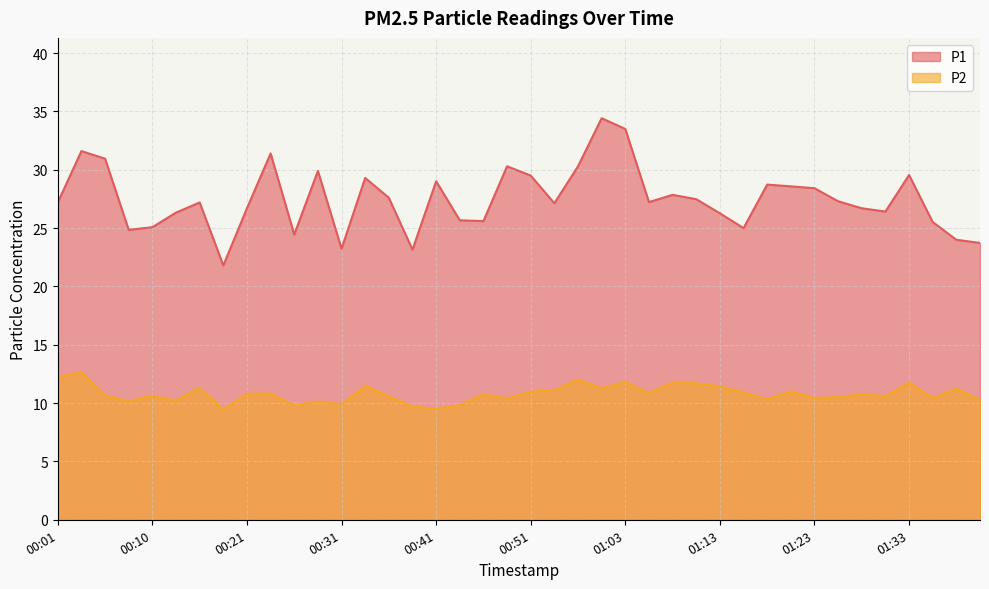

Between 00:08 and 01:06, which series saw the biggest shift?

P1